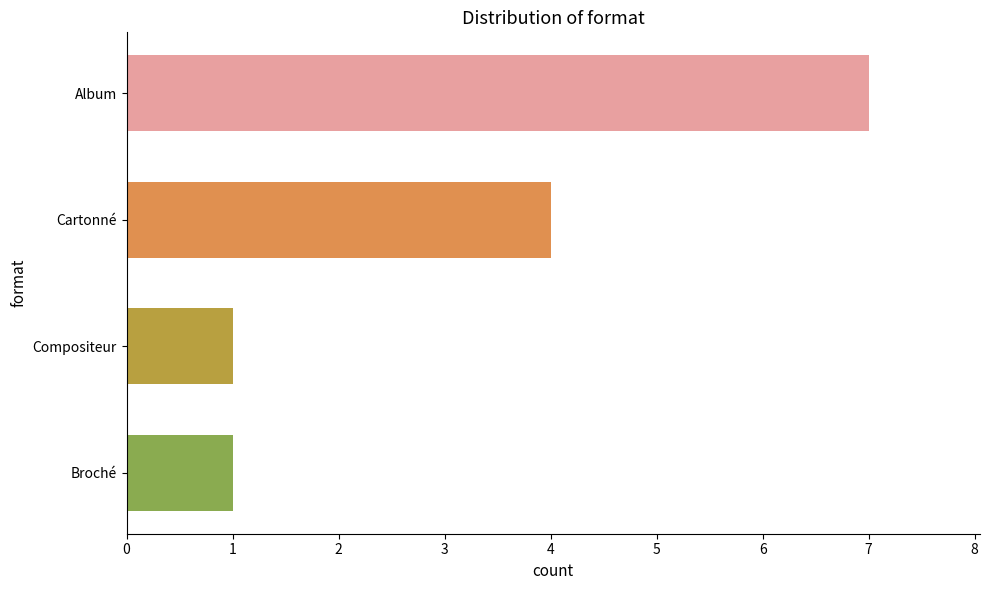

Are the bars horizontal?

Yes